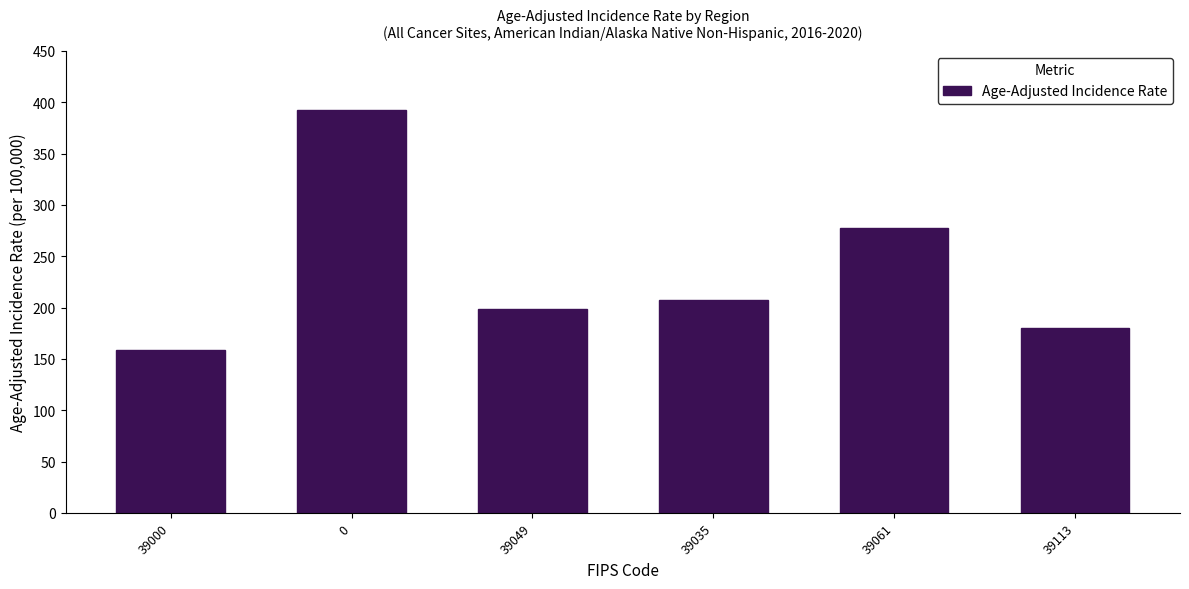

Reading right to left, list all the values displayed in this chart.

39113=180.5	39061=277.7	39035=207.8	39049=198.8	0=392.6	39000=158.4